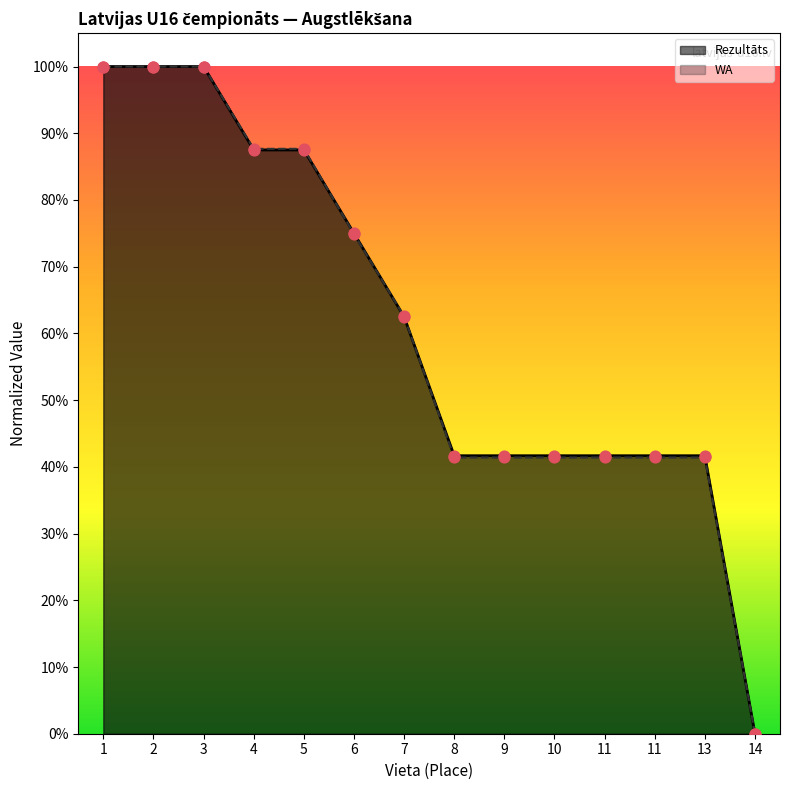

Which series has the largest total across all categories?

Rezultāts